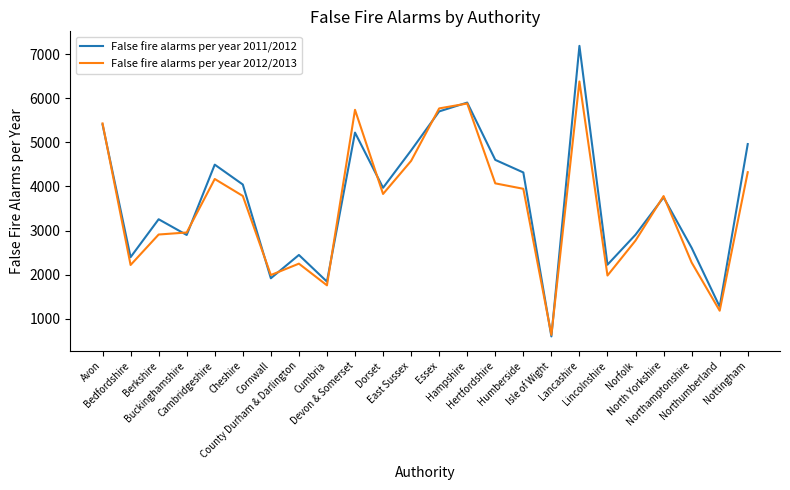

Which series has the widest spread of values?

False fire alarms per year 2011/2012